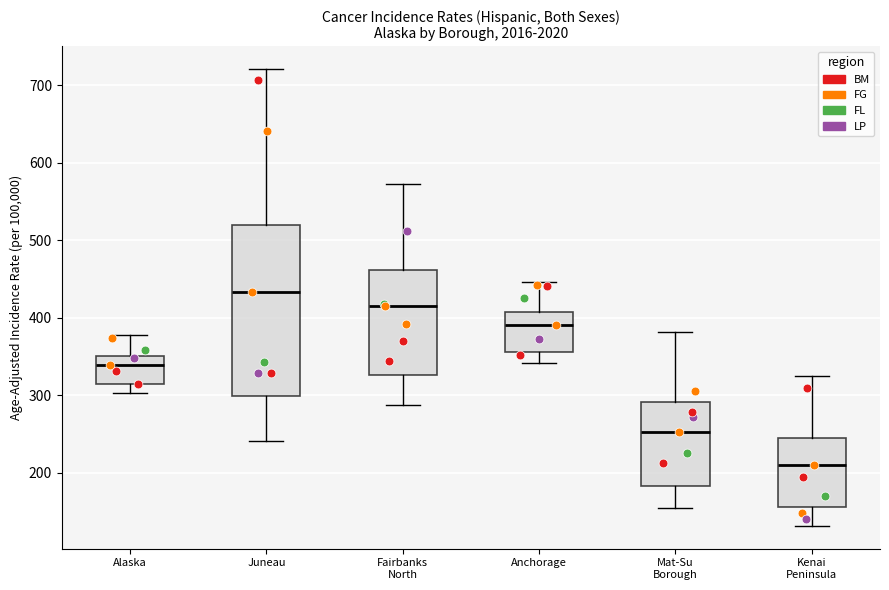

Comparing the boxes themselves (not the whiskers), which one is the tallest?

Juneau